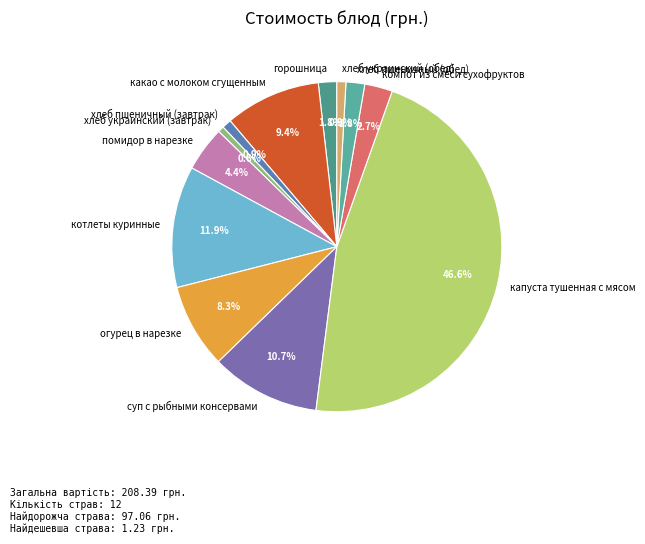

Which category has the biggest portion of the pie?

капуста тушенная с мясом